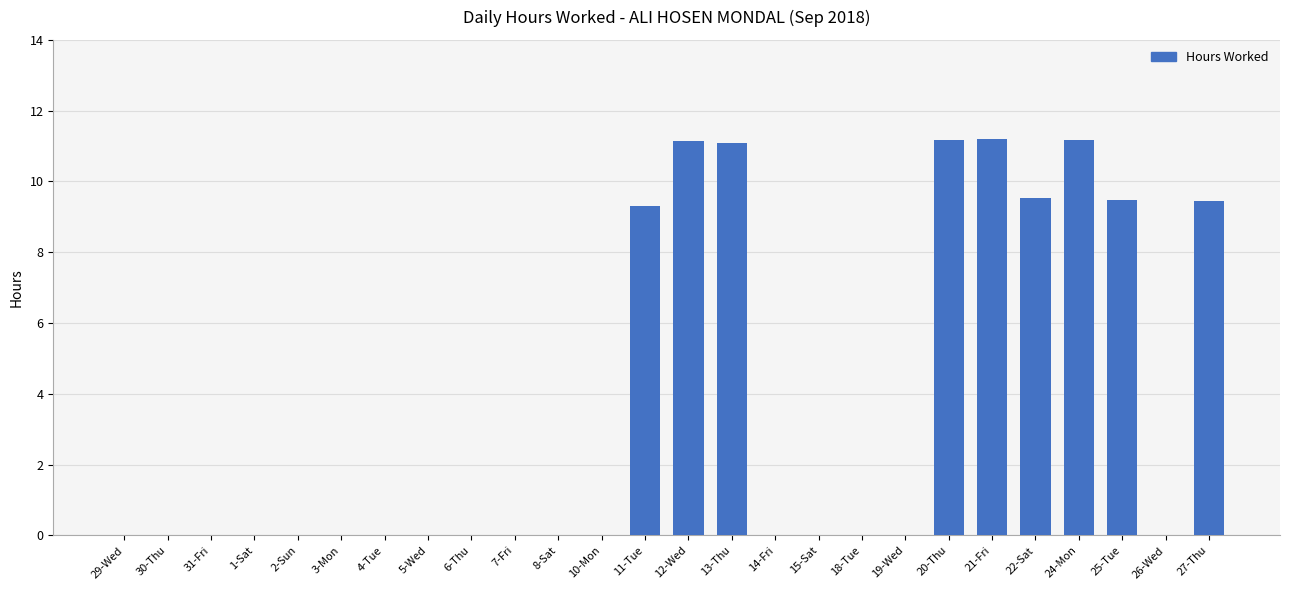

The value at 18-Tue is -3.6. True or false?

False